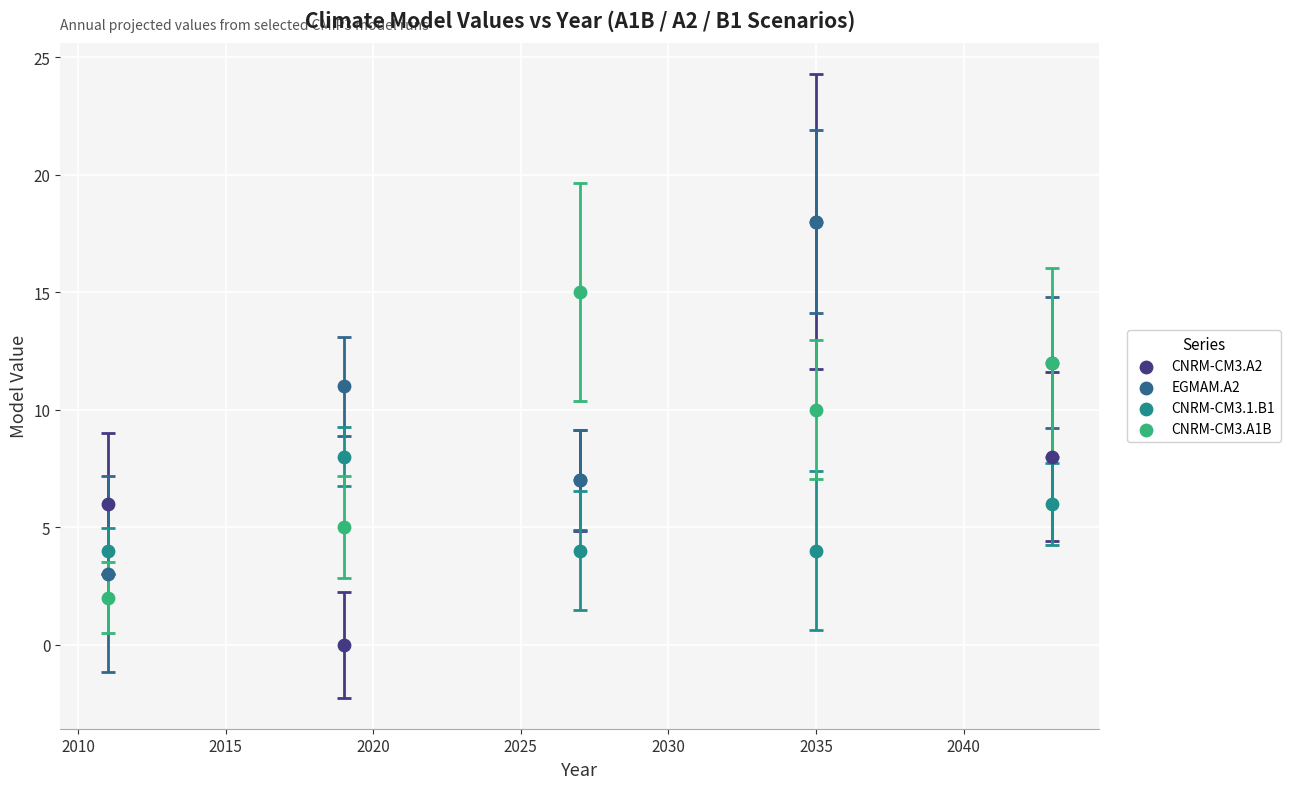

What are all the series names shown in the legend?

CNRM-CM3.A2, EGMAM.A2, CNRM-CM3.1.B1, CNRM-CM3.A1B